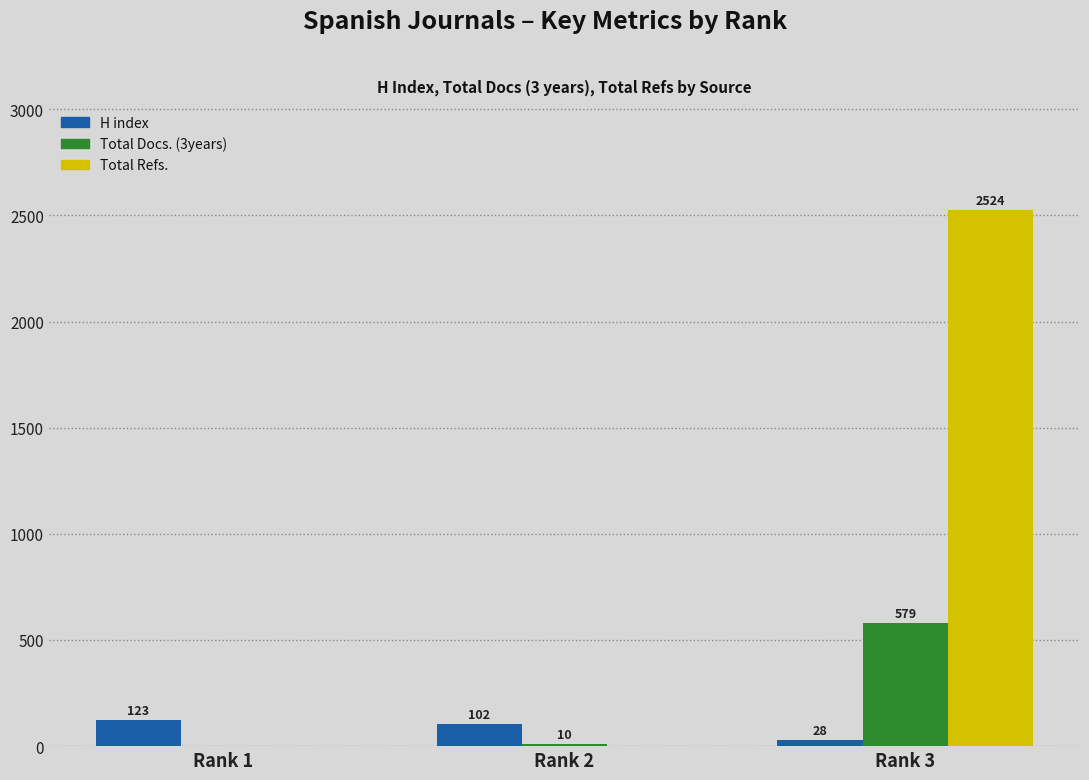

Are the bars horizontal?

No